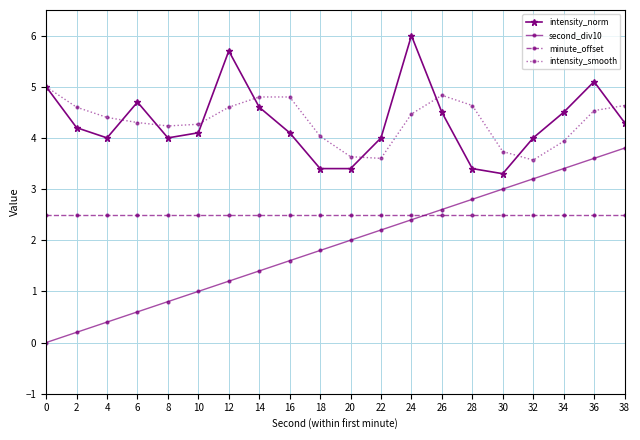

What is the maximum value shown in the chart?

6.0